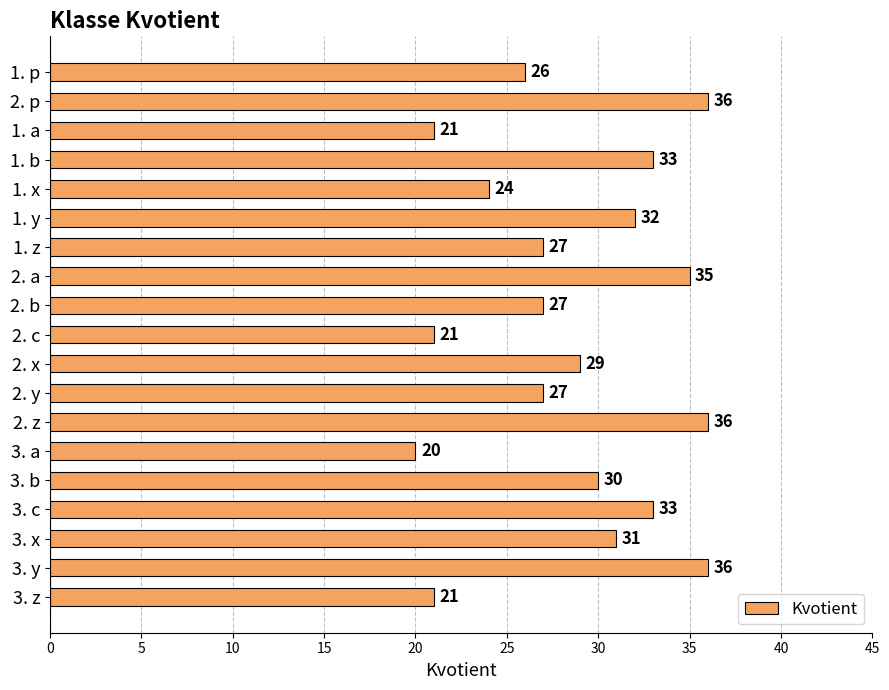

True or false: the data shows 32 at 1. y.

True